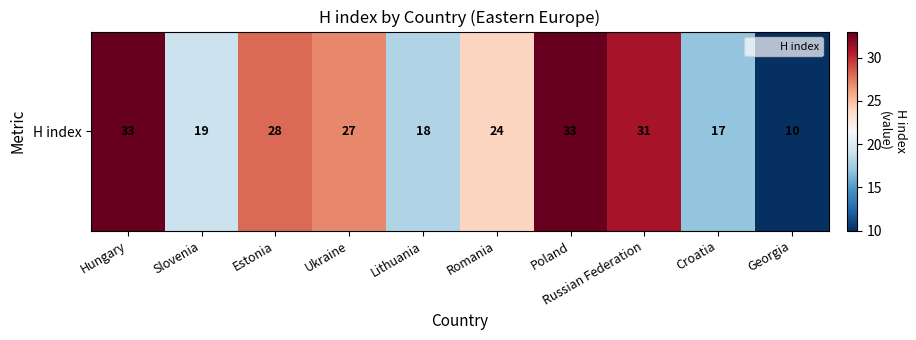

Reading right to left, extract all data points from this chart.

10	17	31	33	24	18	27	28	19	33